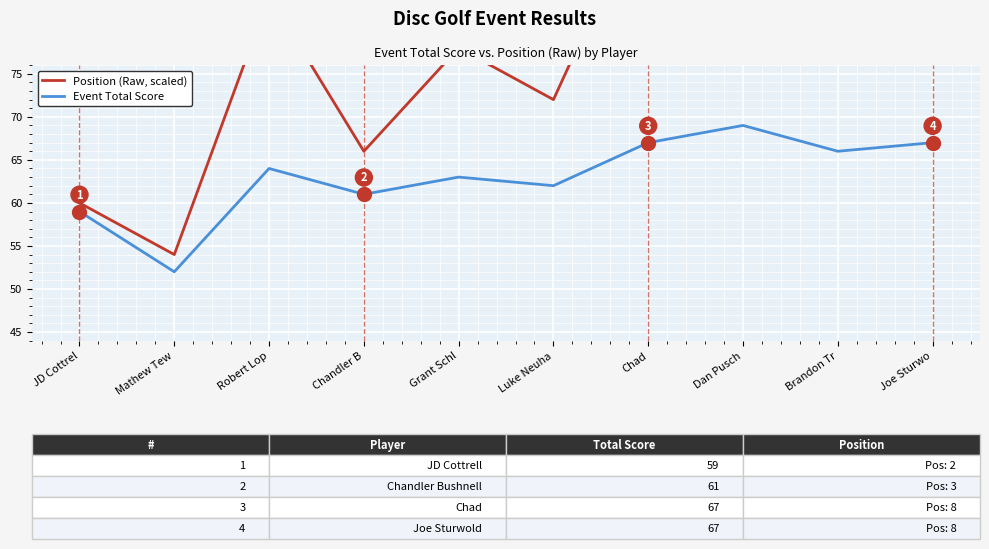

What is the difference between the Event Total Score values at Joe Sturwo and Mathew Tew?

15